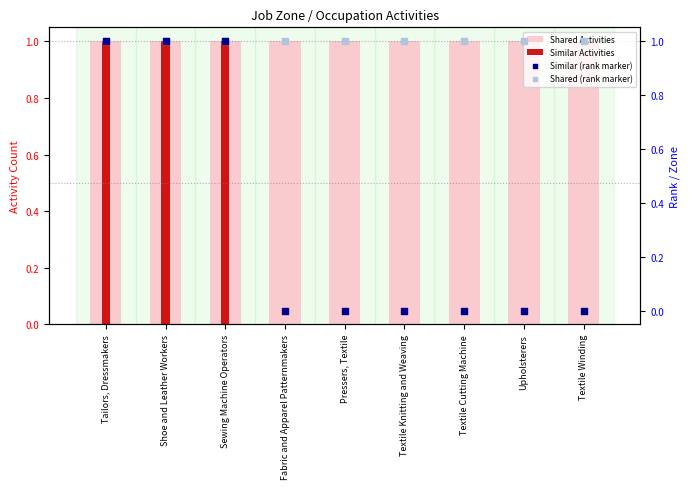

Is the value of Similar (rank marker) at Textile Knitting and Weaving greater than the value of Shared Activities at Textile Winding?

No